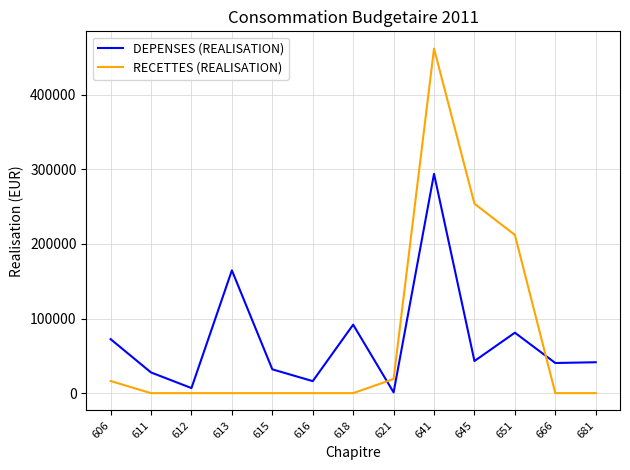

How many lines are shown in the chart?

2